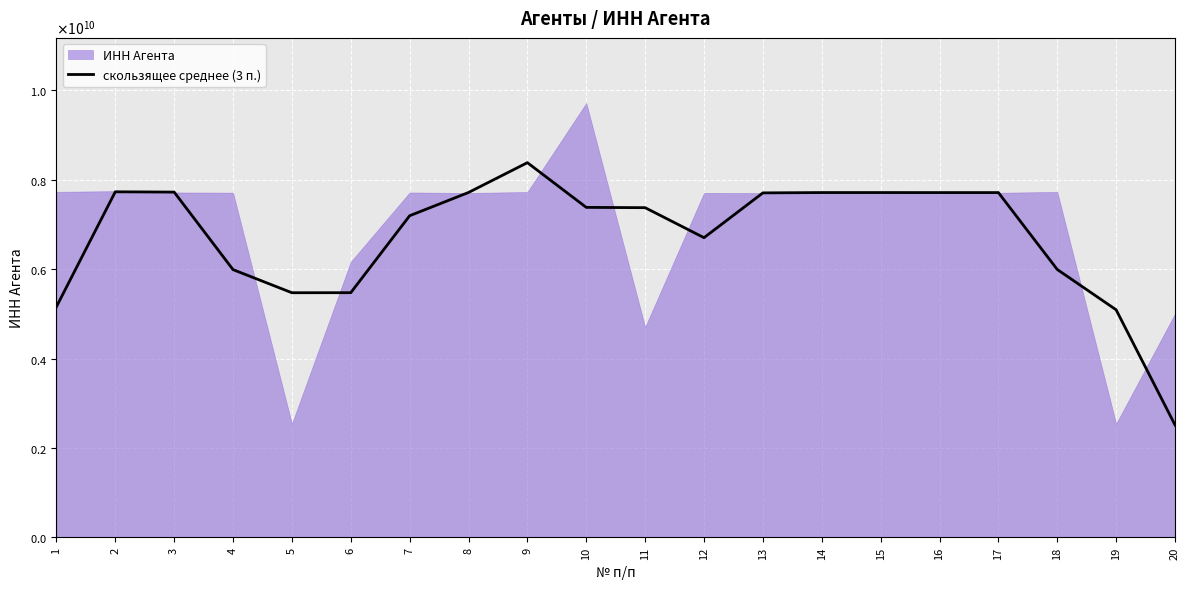

What is the value of the 18th point from the left?

5991586825.0